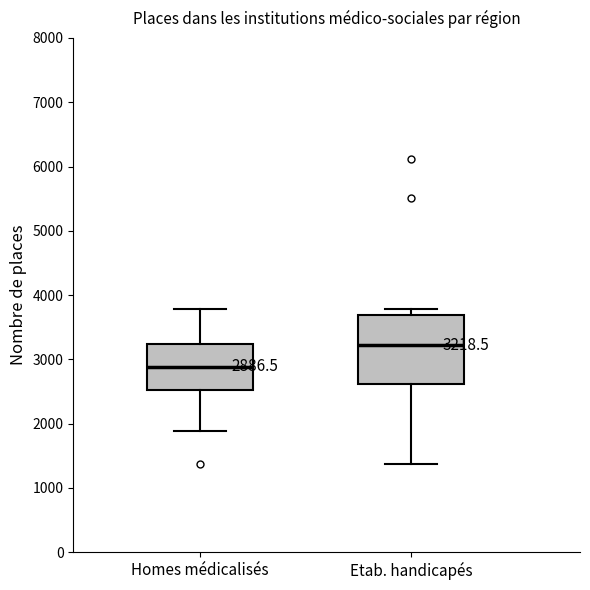

Which box is the tallest, from its lower edge to its upper edge?

Etab. handicapés